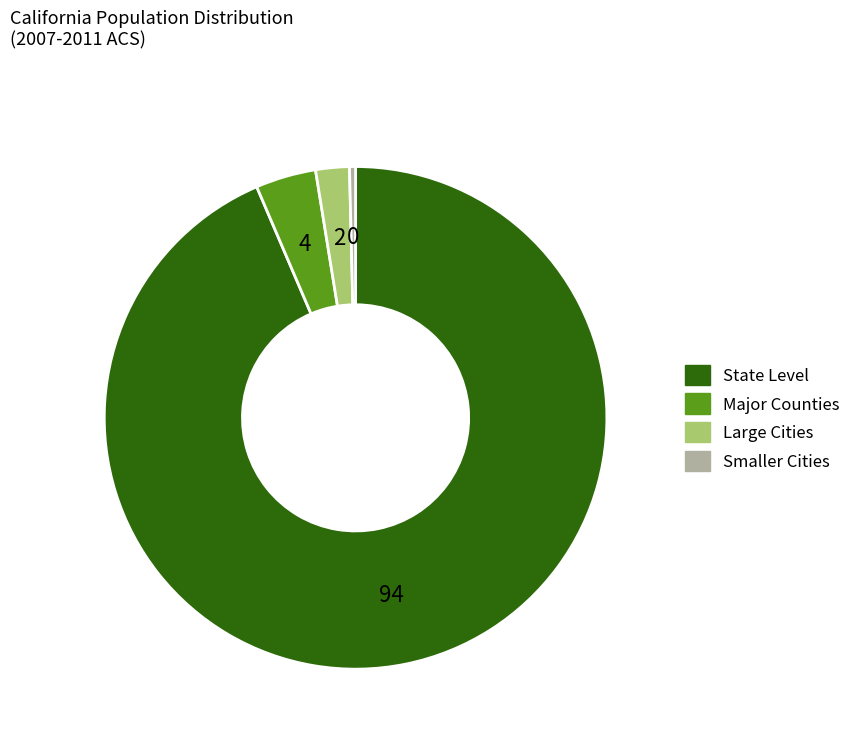

Is there any slice that represents more than half of the pie?

Yes